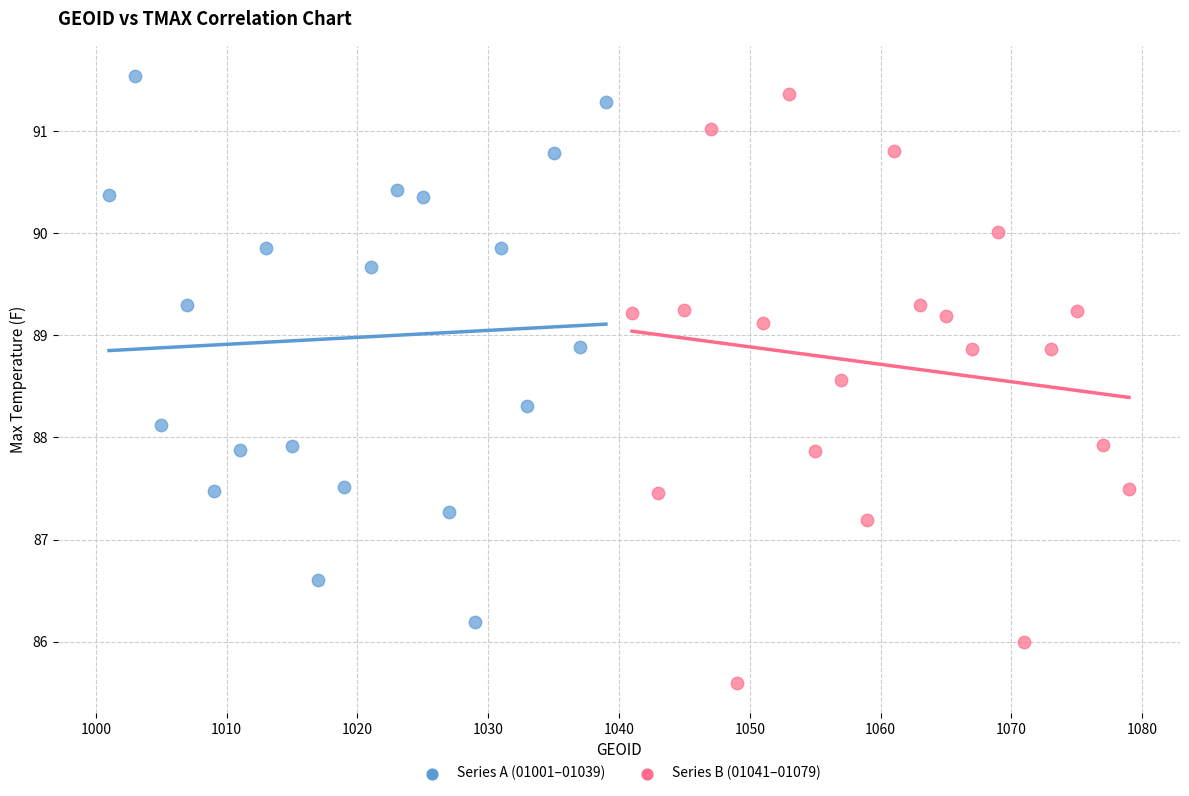

Which series reaches the minimum Y coordinate?

Series B (01041–01079)